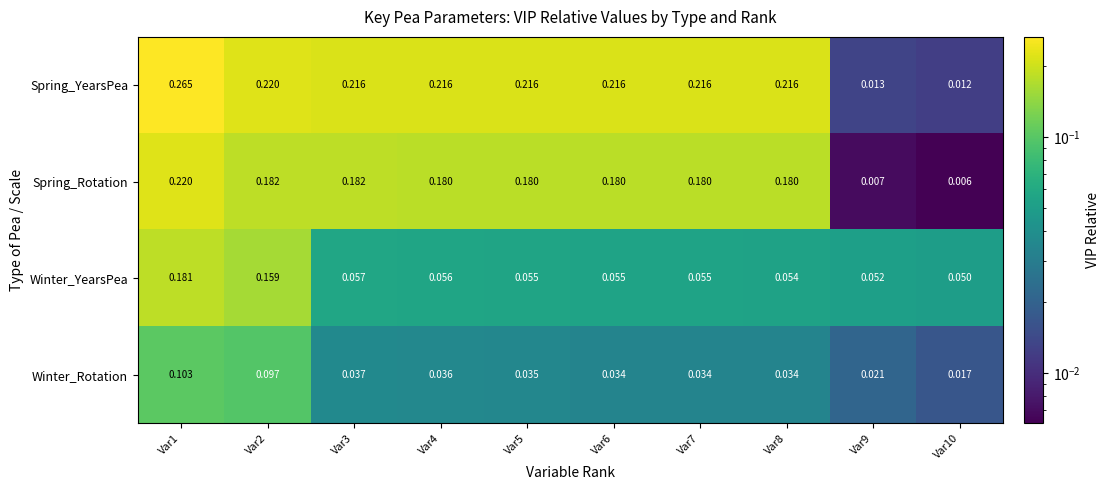

Which series has the largest total across all categories?

Spring_YearsPea